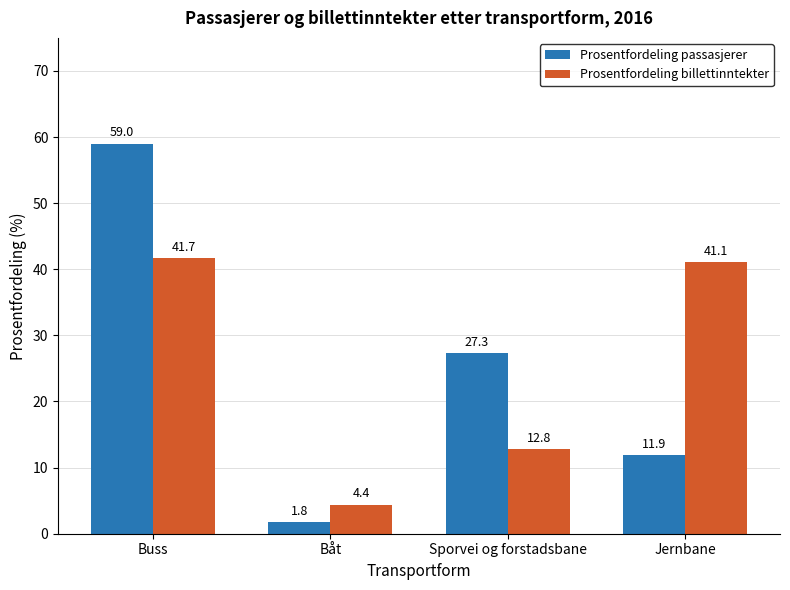

How many series are shown in this chart?

2